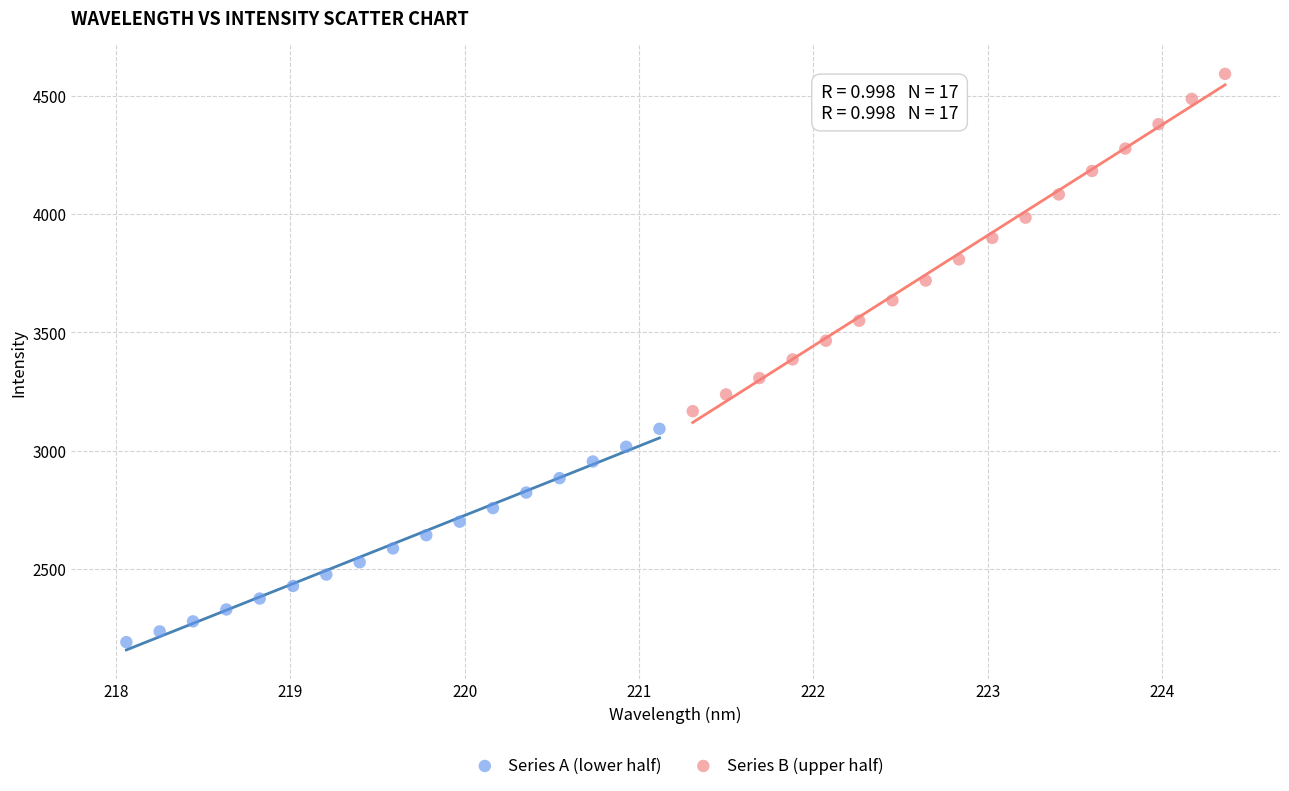

What are all the series names shown in the legend?

Series A (lower half), Series B (upper half)